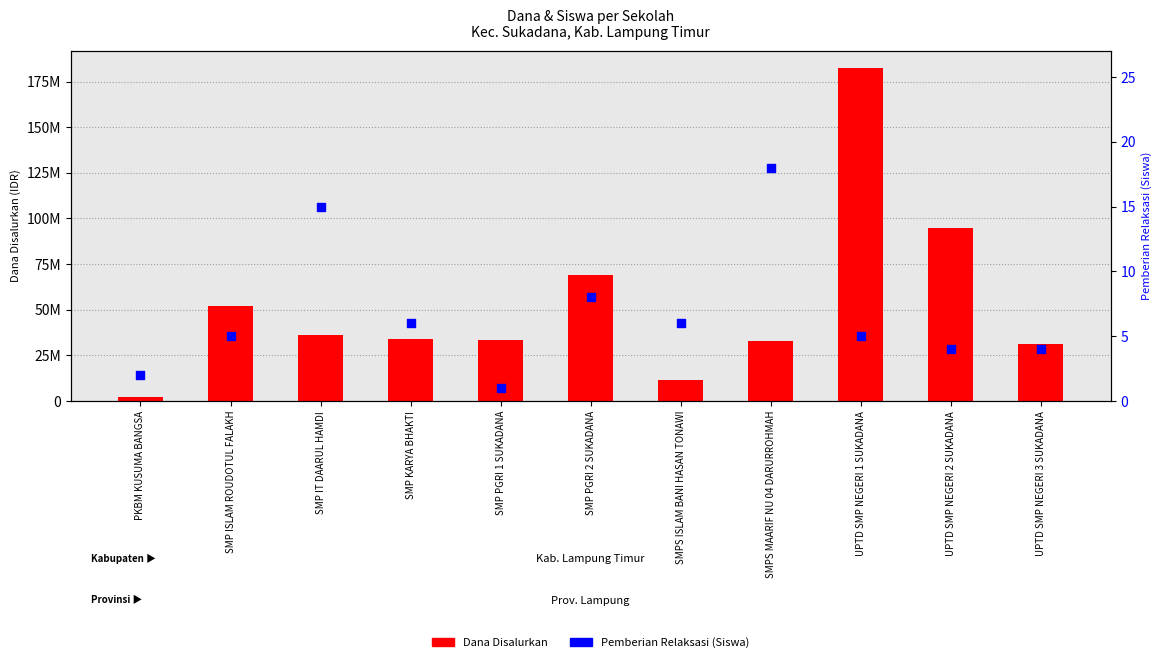

Which series has the largest Y range (max minus min)?

Dana Disalurkan